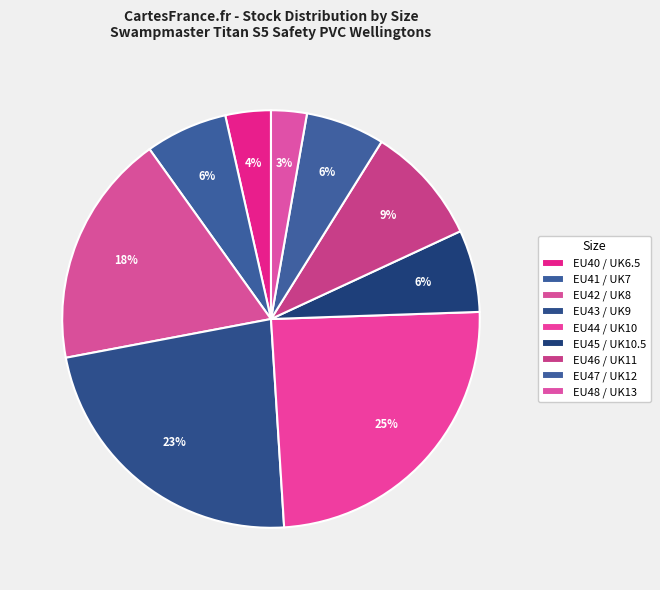

Is EU46 / UK11 the majority of the pie?

No